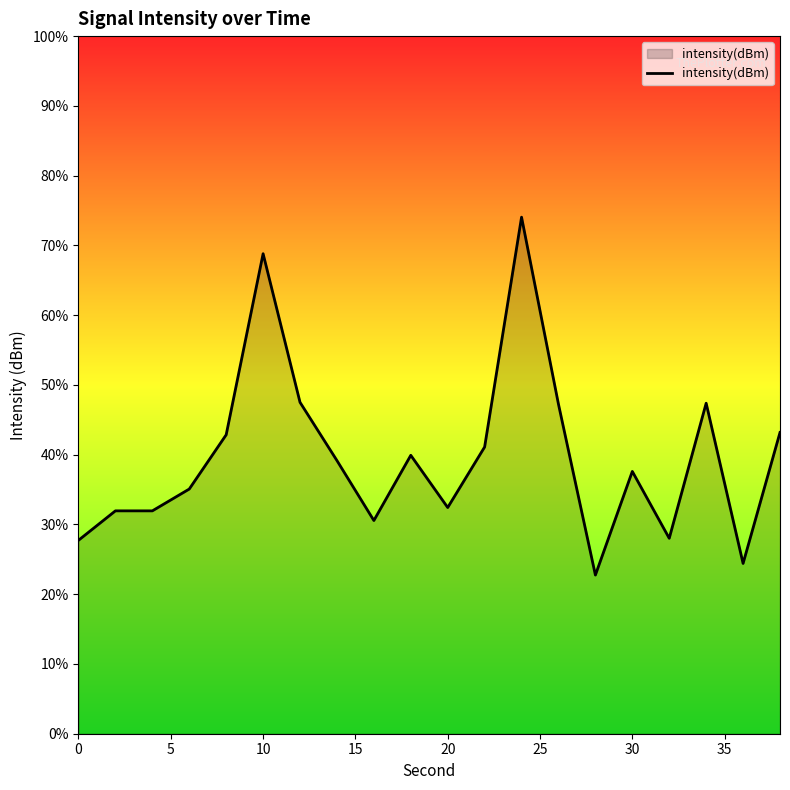

How many points are higher than both their immediate neighbors (excluding endpoints)?

6